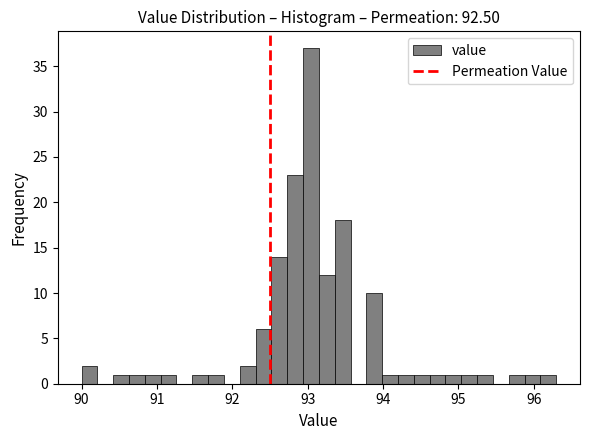

Around what value on the x-axis is the tallest bar? Give the approximate position of its centre, as read against the axis.

93.0